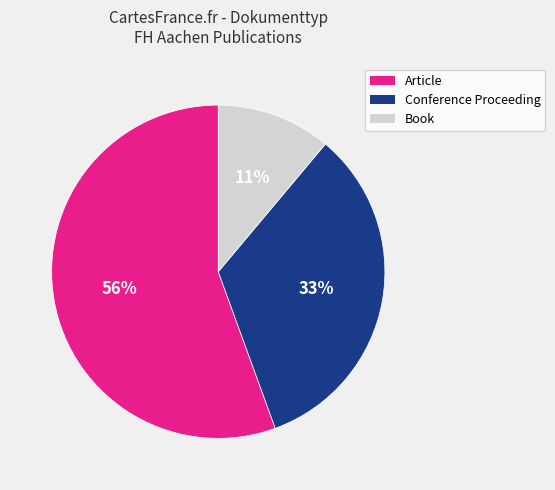

Is Conference Proceeding the majority of the pie?

No